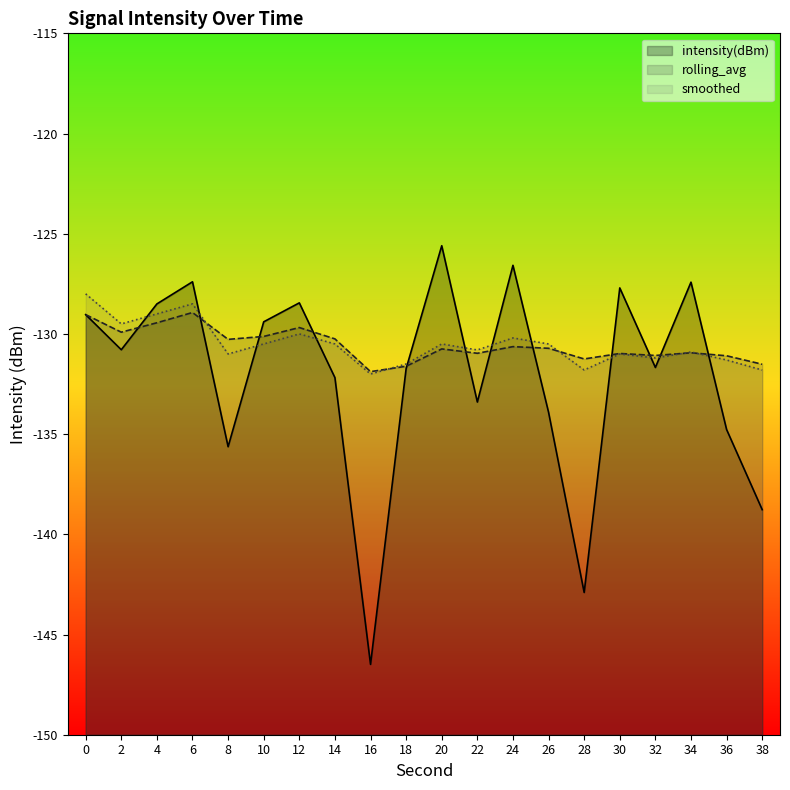

True or false: intensity(dBm) has a value of -216.1 at 20.

False